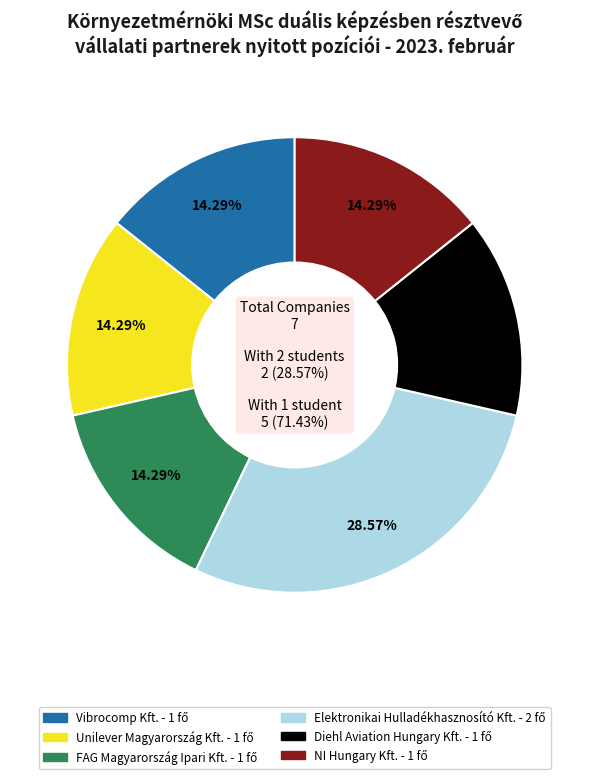

How many segments does this pie chart have?

6